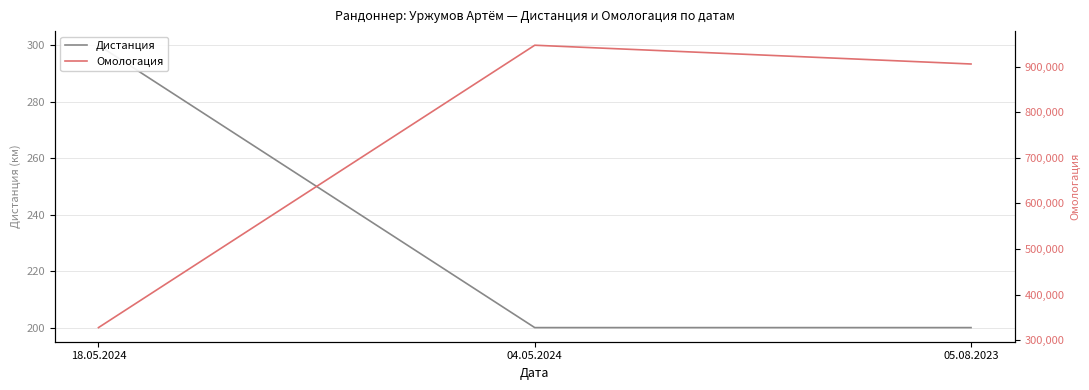

Reading left to right, what are all the values shown in this chart?

Дистанция: 300	200	200
Омологация: 327412	947374	906161